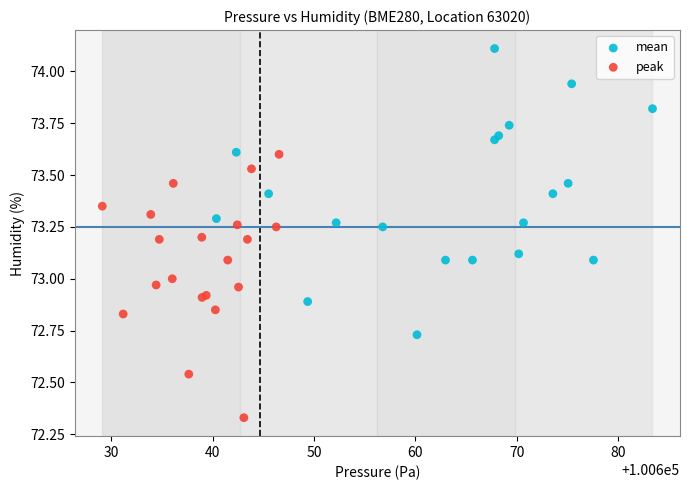

What are all the series names shown in the legend?

mean, peak